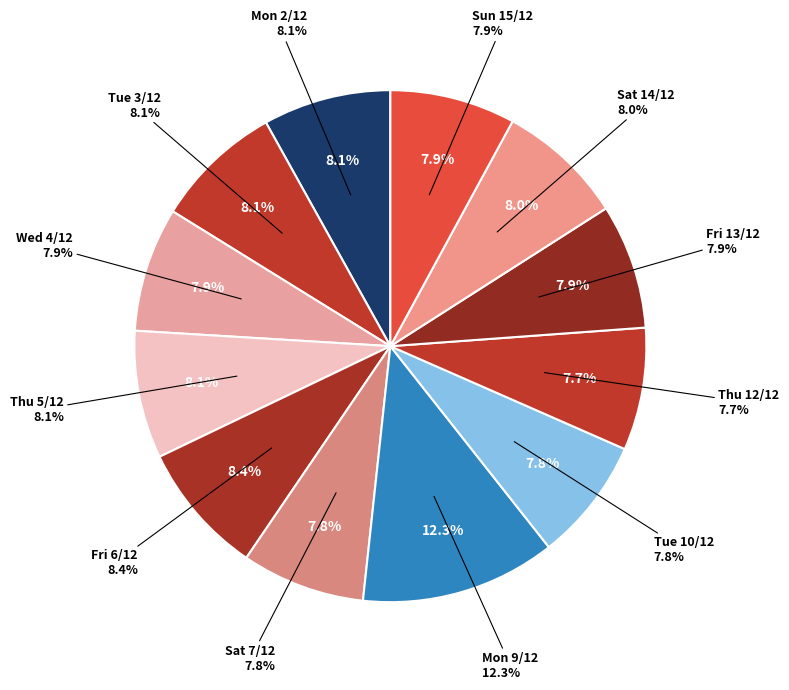

To the nearest percent, what is the difference between the largest and smallest slice percentages?

5%